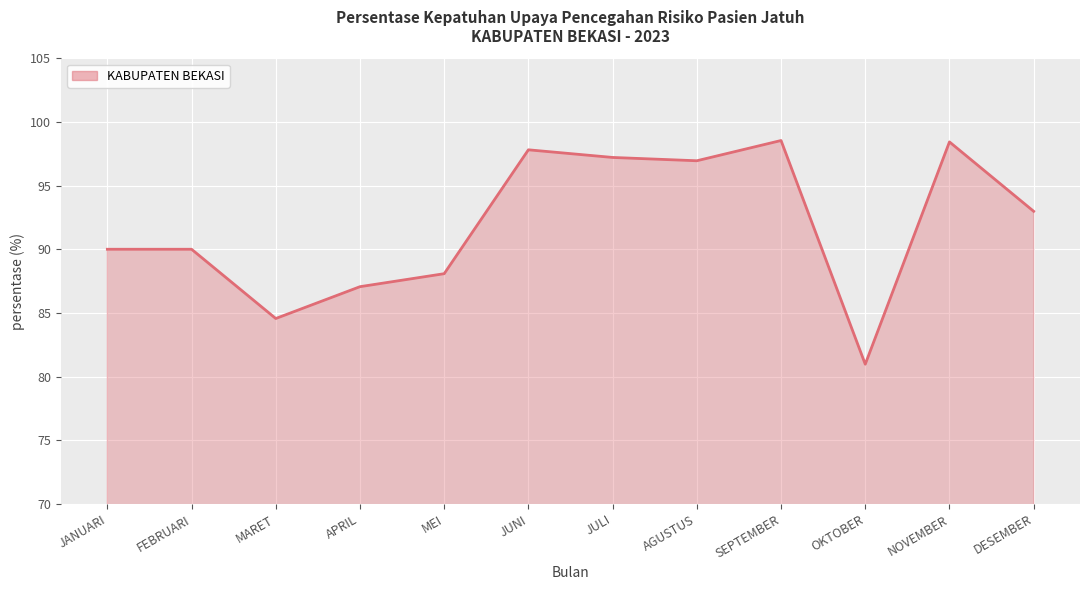

What is the difference between the second highest and minimum values?

17.5